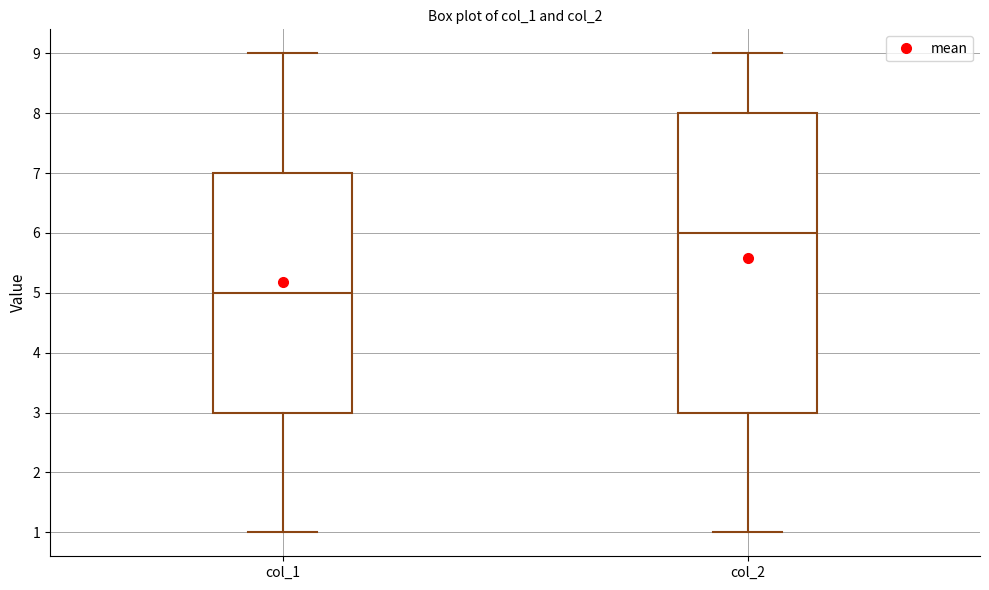

Where is the lower edge of the box for col_1 on the y-axis? The values are not printed on the chart, so give them approximately, as read against the axis.

3